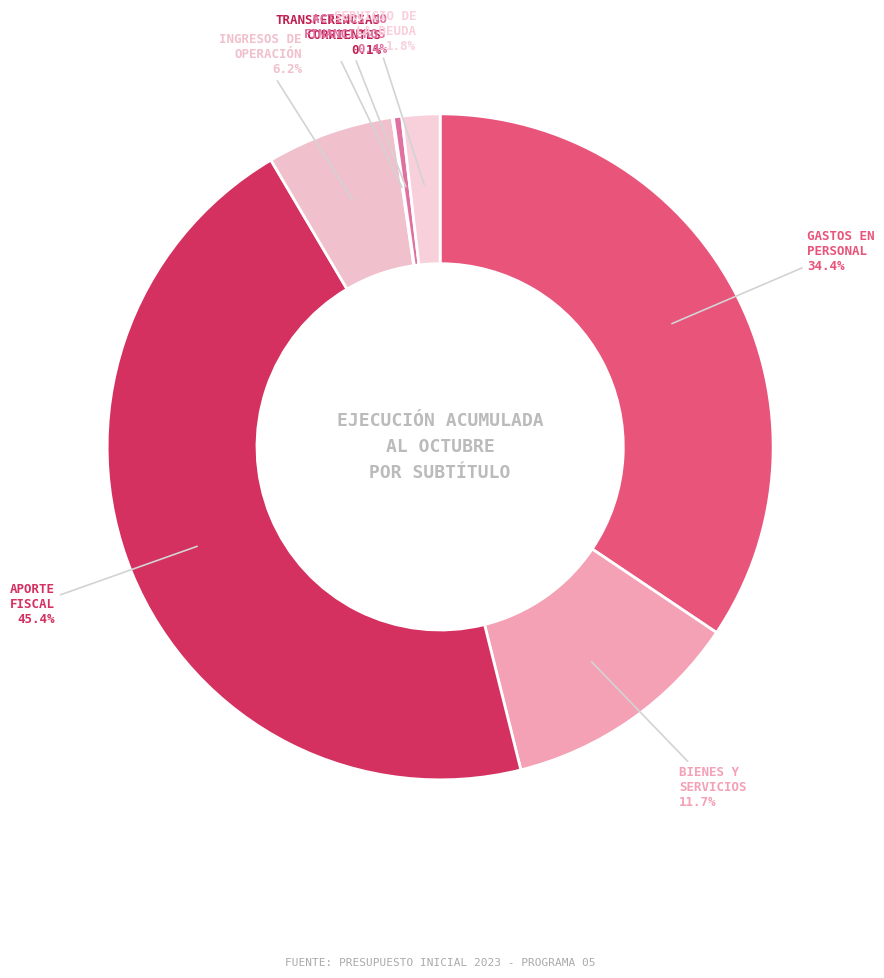

How many slices are in this pie chart?

7